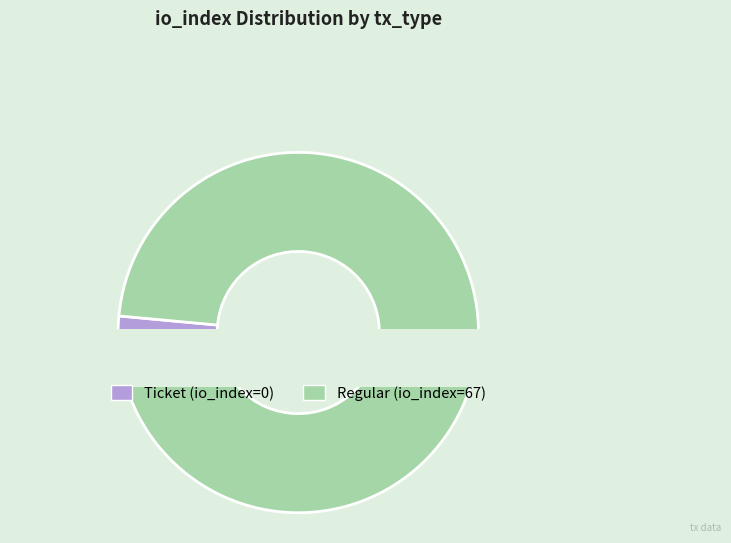

Rank the categories by value from highest to lowest.

Regular (tx_index=67), Ticket (tx_index=0)